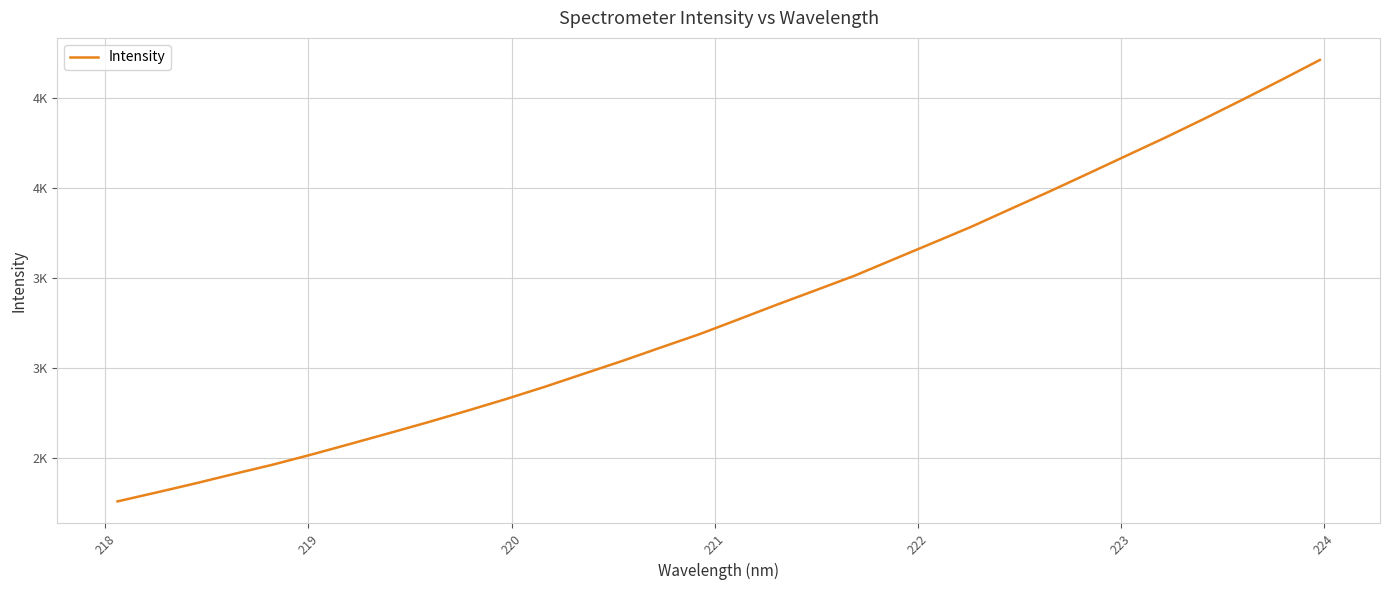

True or false: there are more than 0 points higher than both neighbors.

False